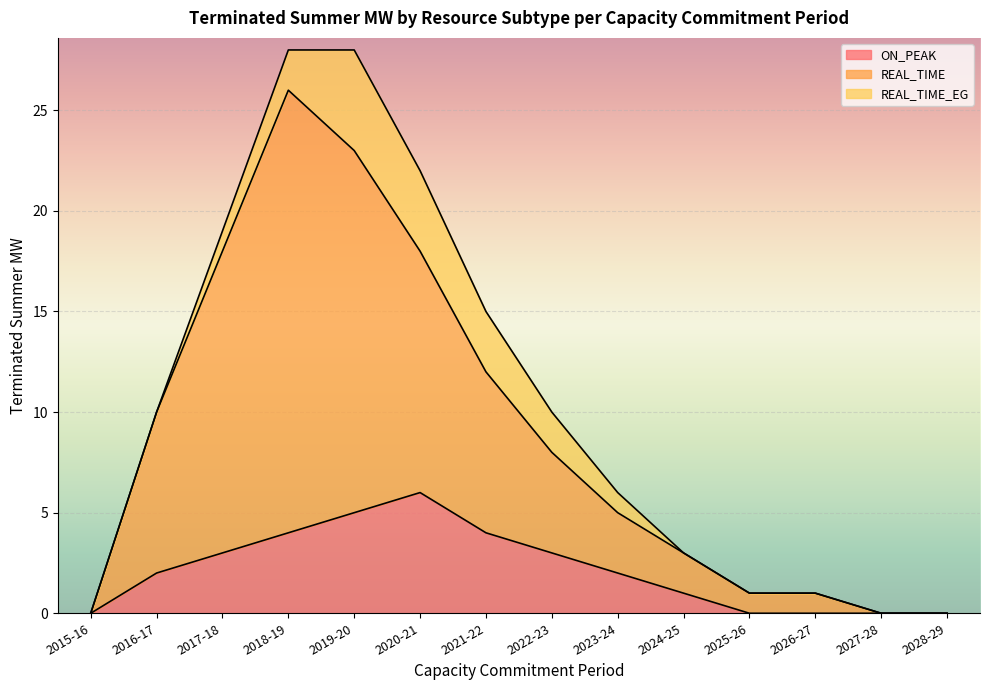

The ON_PEAK series shows 2 at 2023-24. True or false?

True